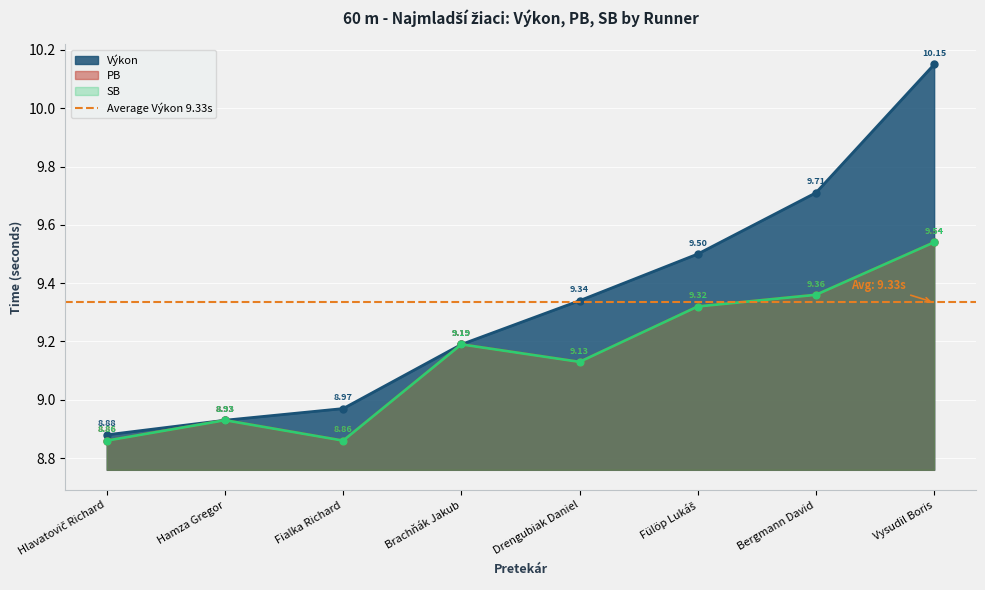

True or false: Výkon has more than 2 interior local peaks.

False